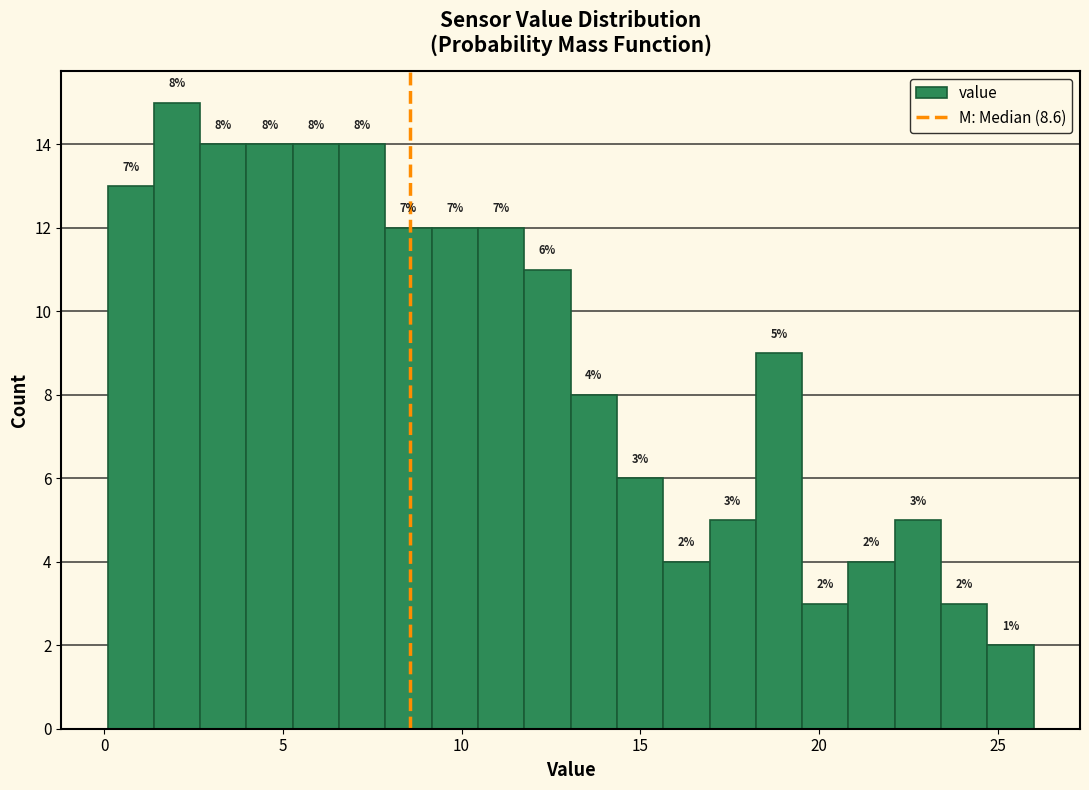

Around what value on the x-axis is the tallest bar? Give the approximate position of its centre, as read against the axis.

2.0